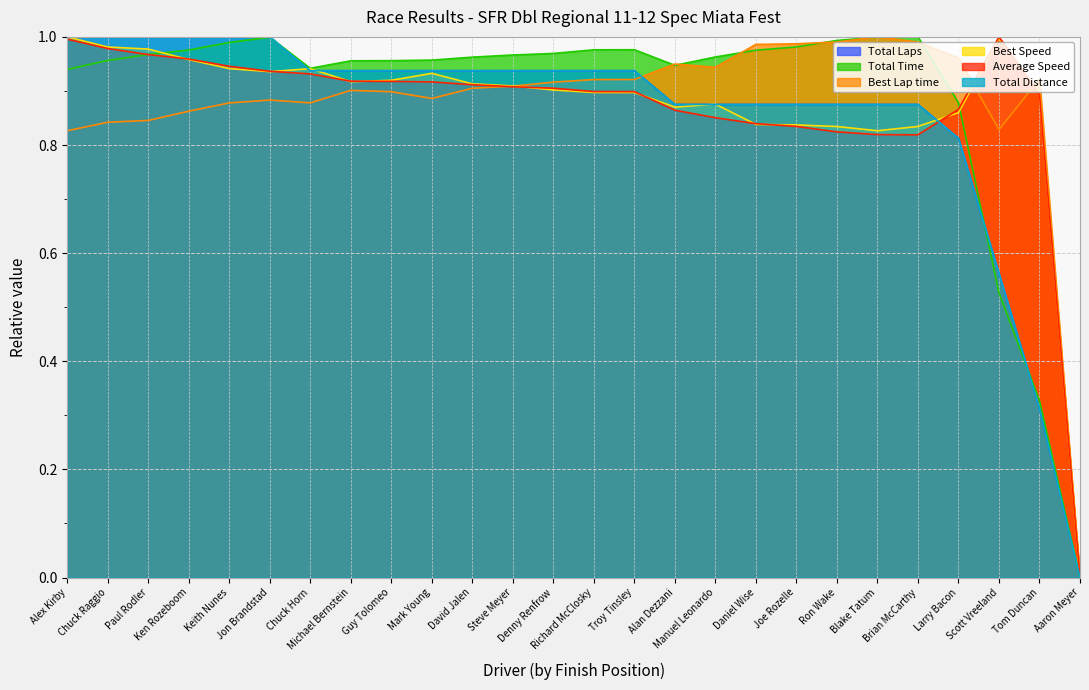

Which label corresponds to the smallest value in the chart?

Aaron Meyer